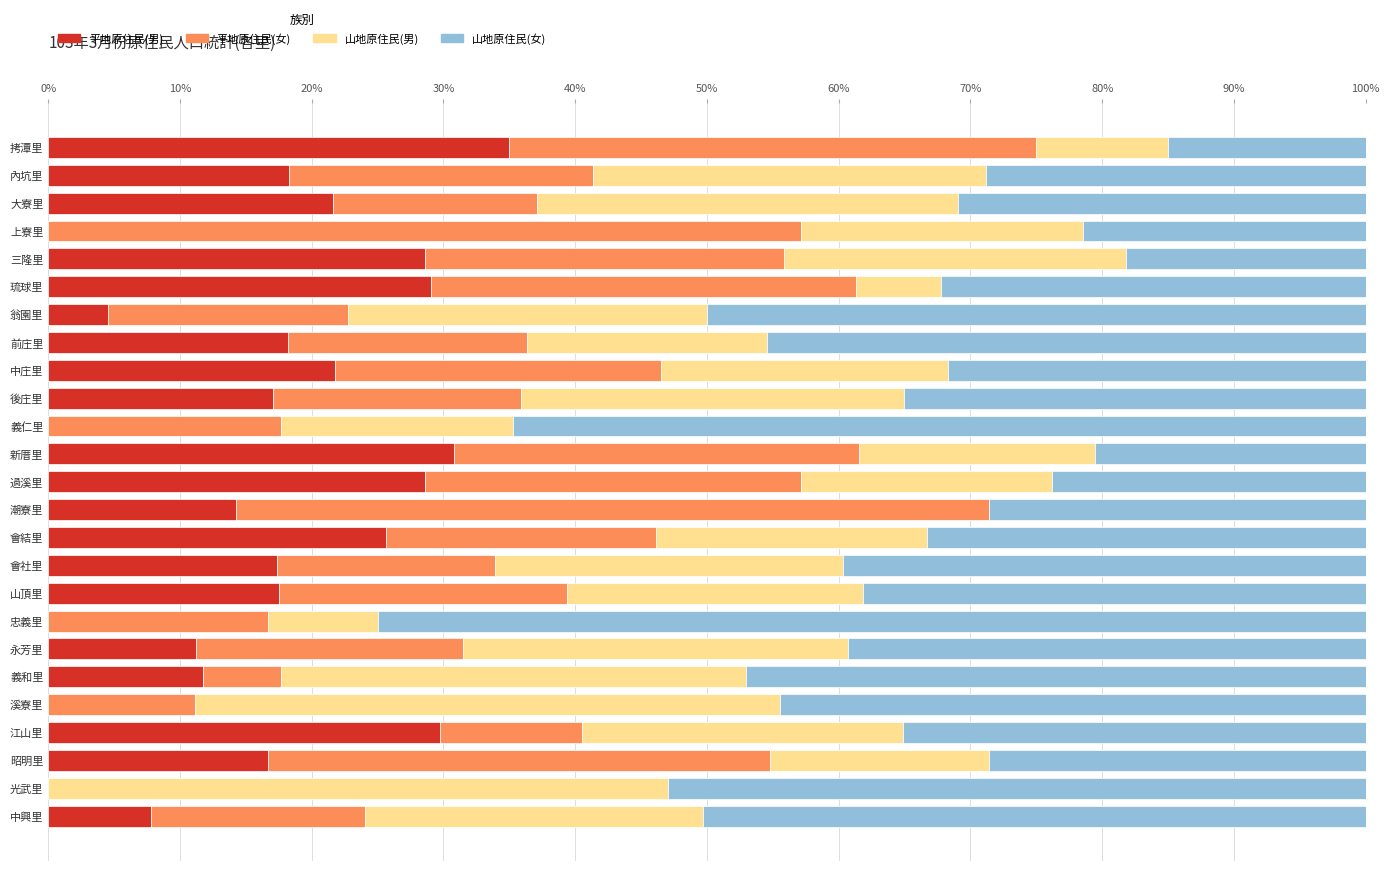

What are all the series names shown in the legend?

平地原住民(男), 平地原住民(女), 山地原住民(男), 山地原住民(女)